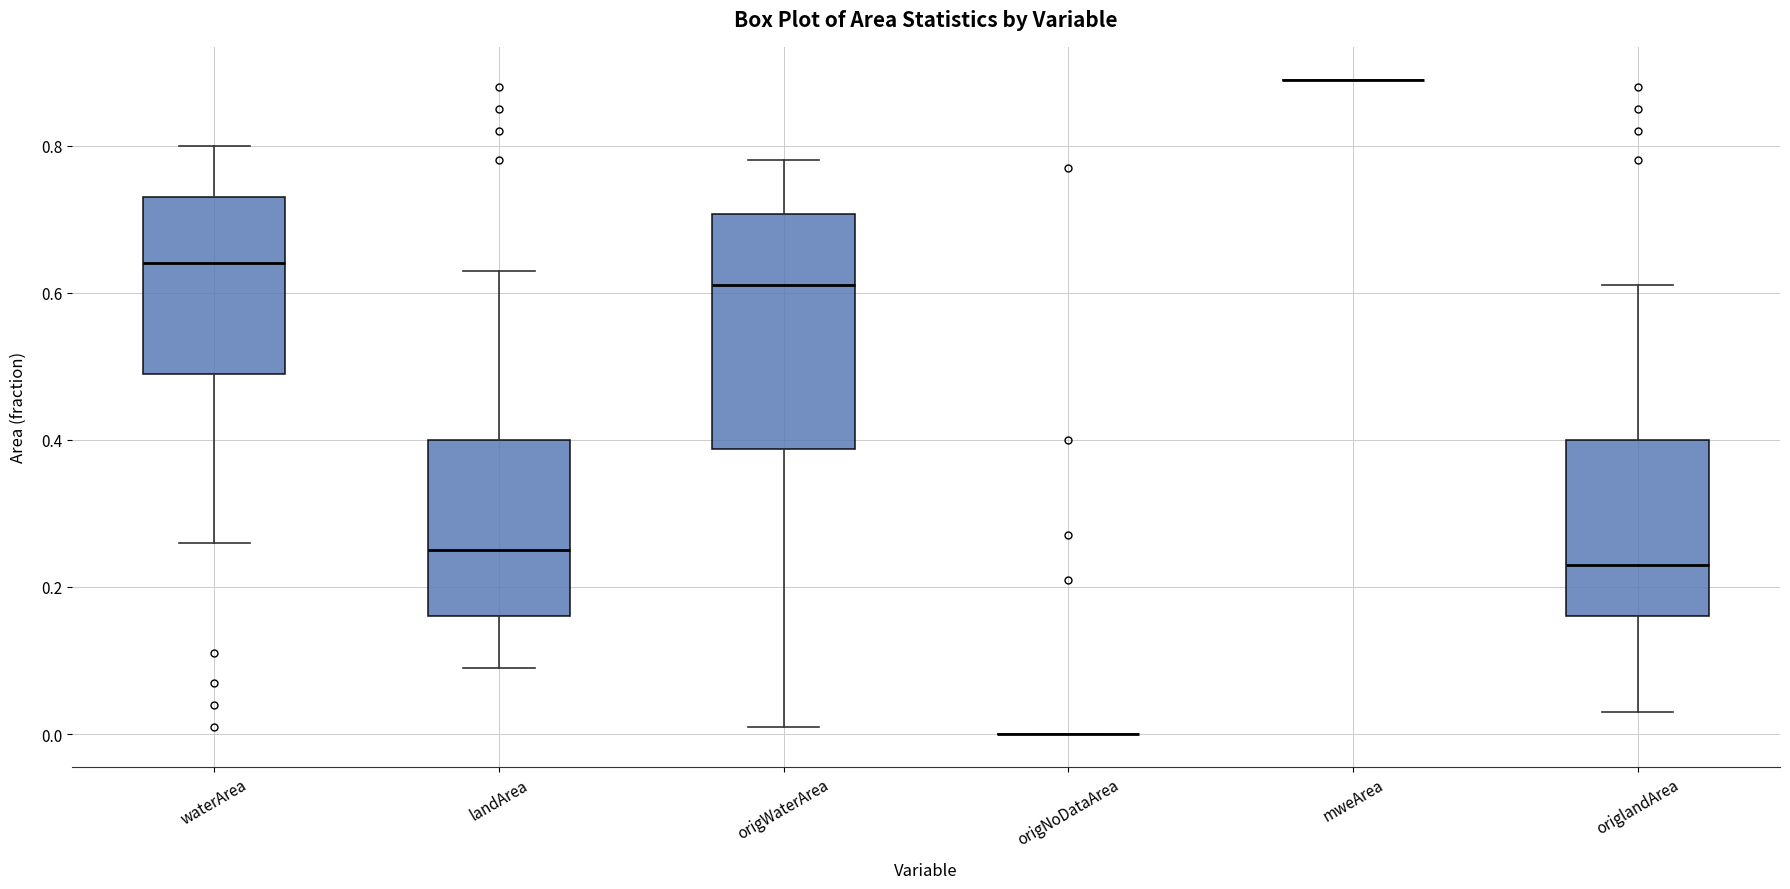

Comparing the boxes themselves (not the whiskers), which one is the tallest?

origWaterArea